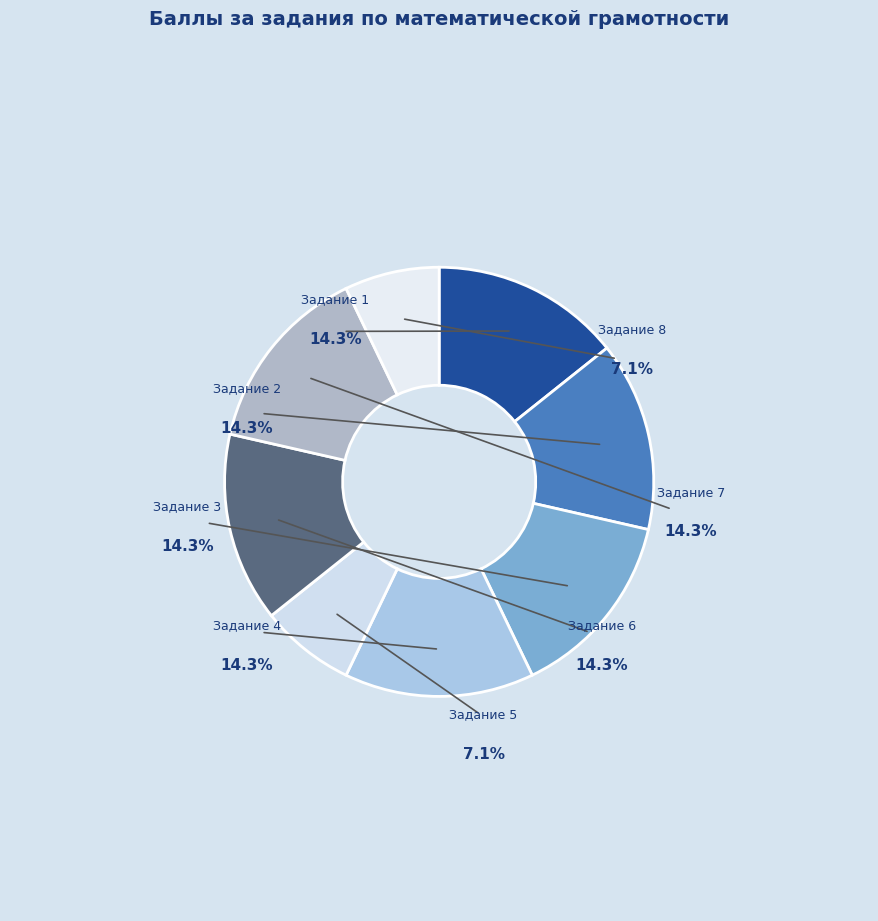

How many segments does this pie chart have?

8